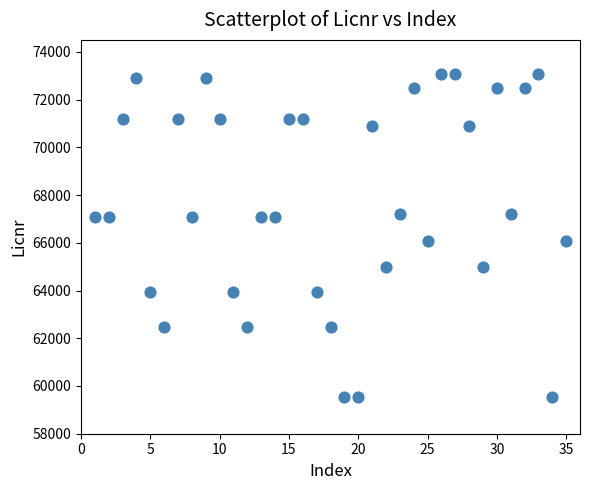

What is the range of Y values (max minus min)?

13534